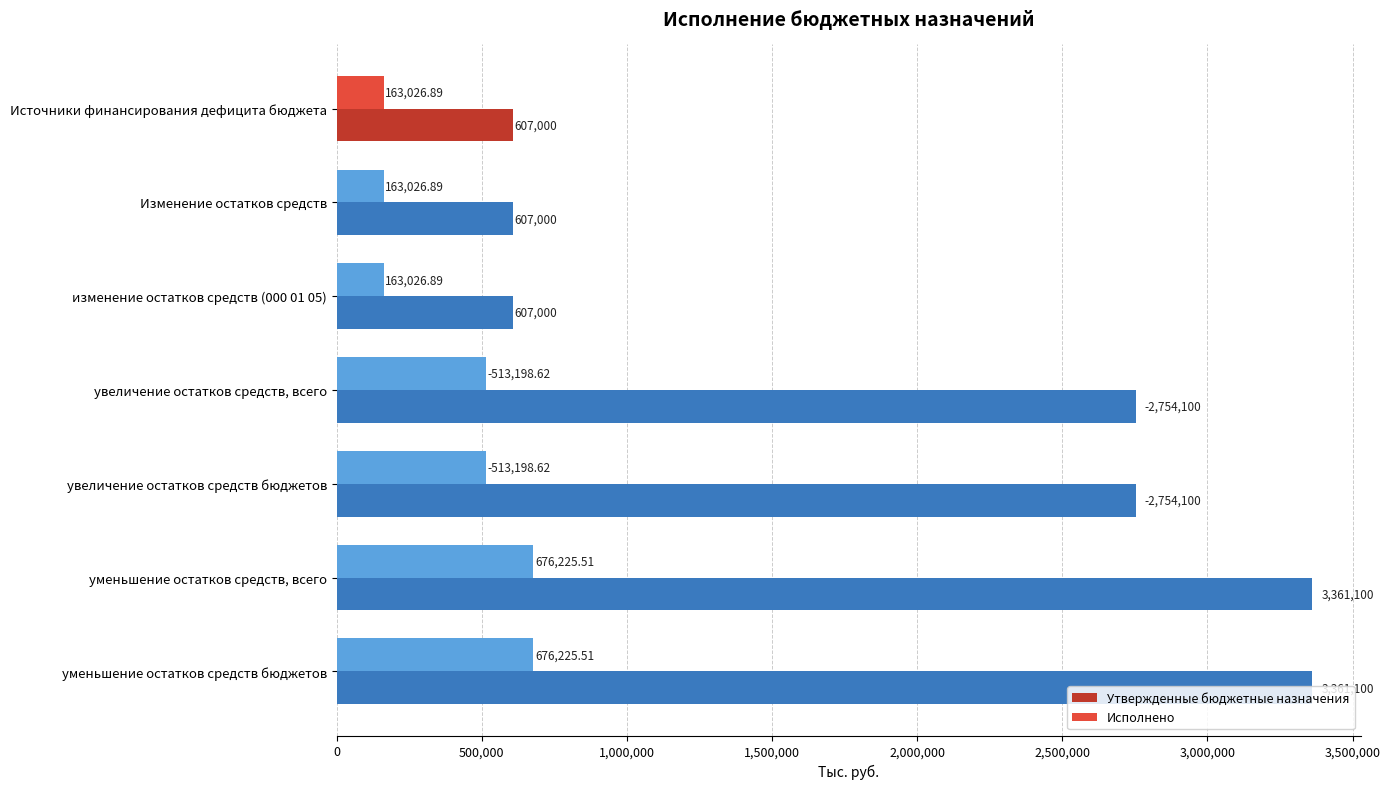

List the series in order of their peak value, lowest first.

Исполнено, Утвержденные бюджетные назначения